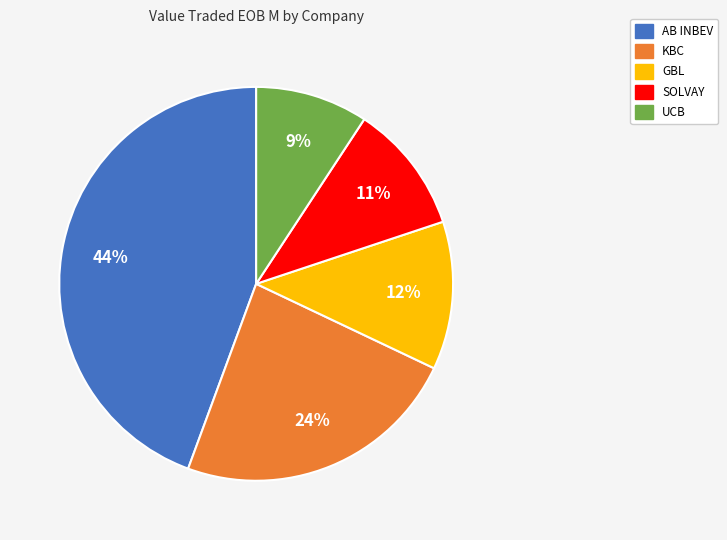

Is the sum of AB INBEV and KBC greater than half?

Yes